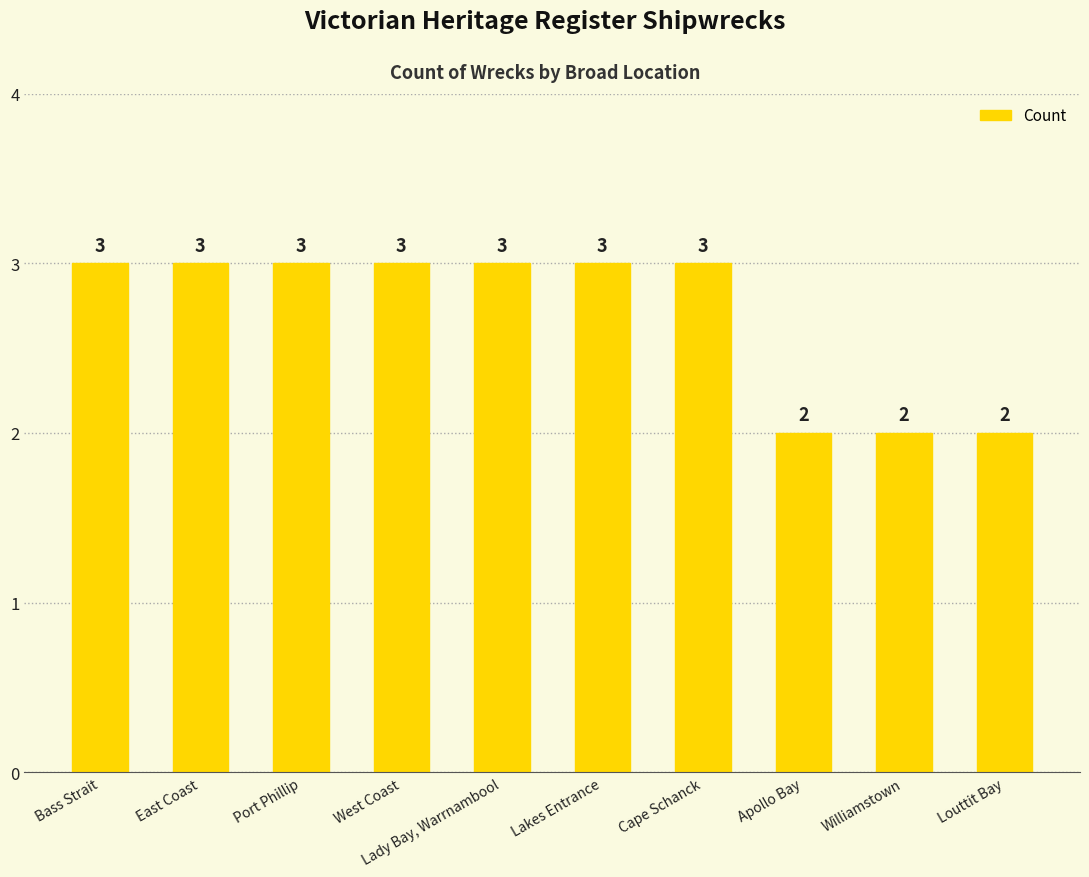

Reading left to right, transcribe all the data shown in this chart.

3	3	3	3	3	3	3	2	2	2